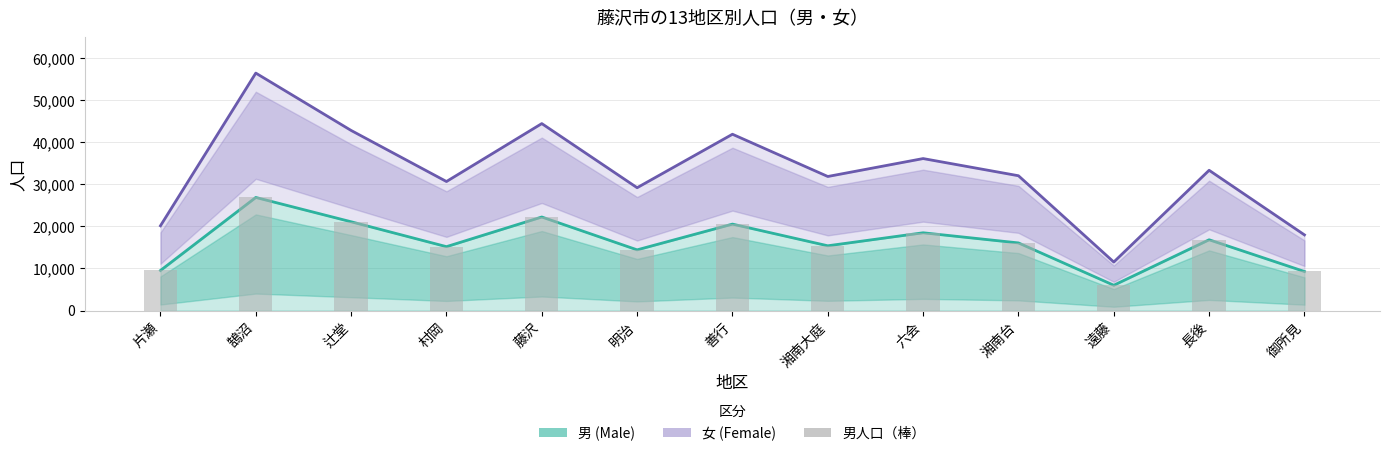

Is the value of 男 at 明治 greater than the value of 女 at 遠藤?

Yes